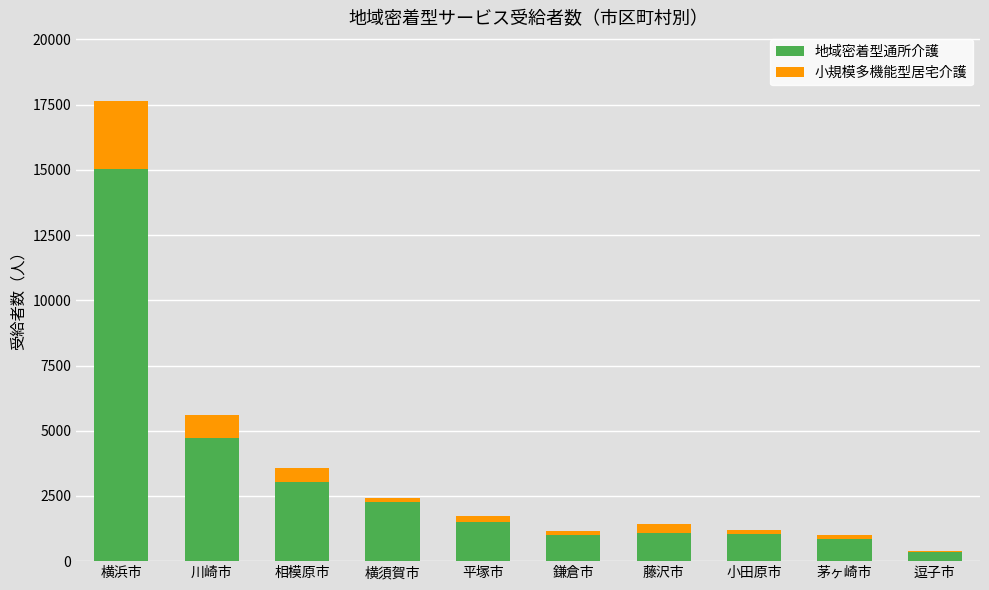

What are all the series names shown in the legend?

地域密着型通所介護, 小規模多機能型居宅介護